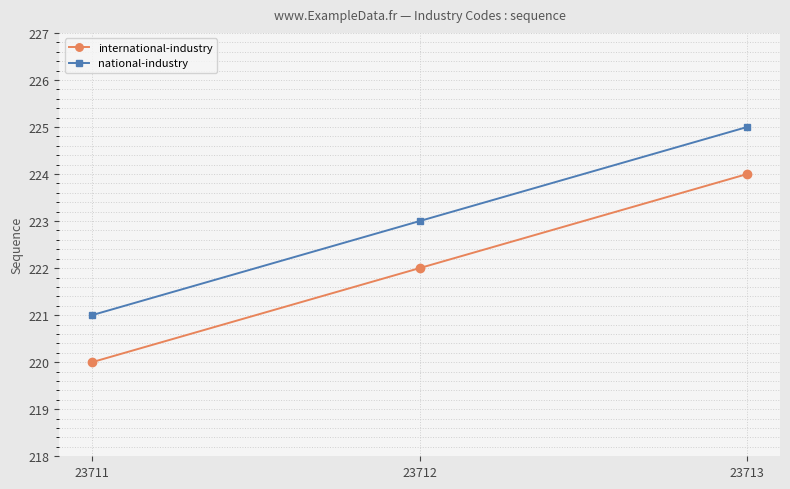

True or false: international-industry has a value of 128 at 23711.

False